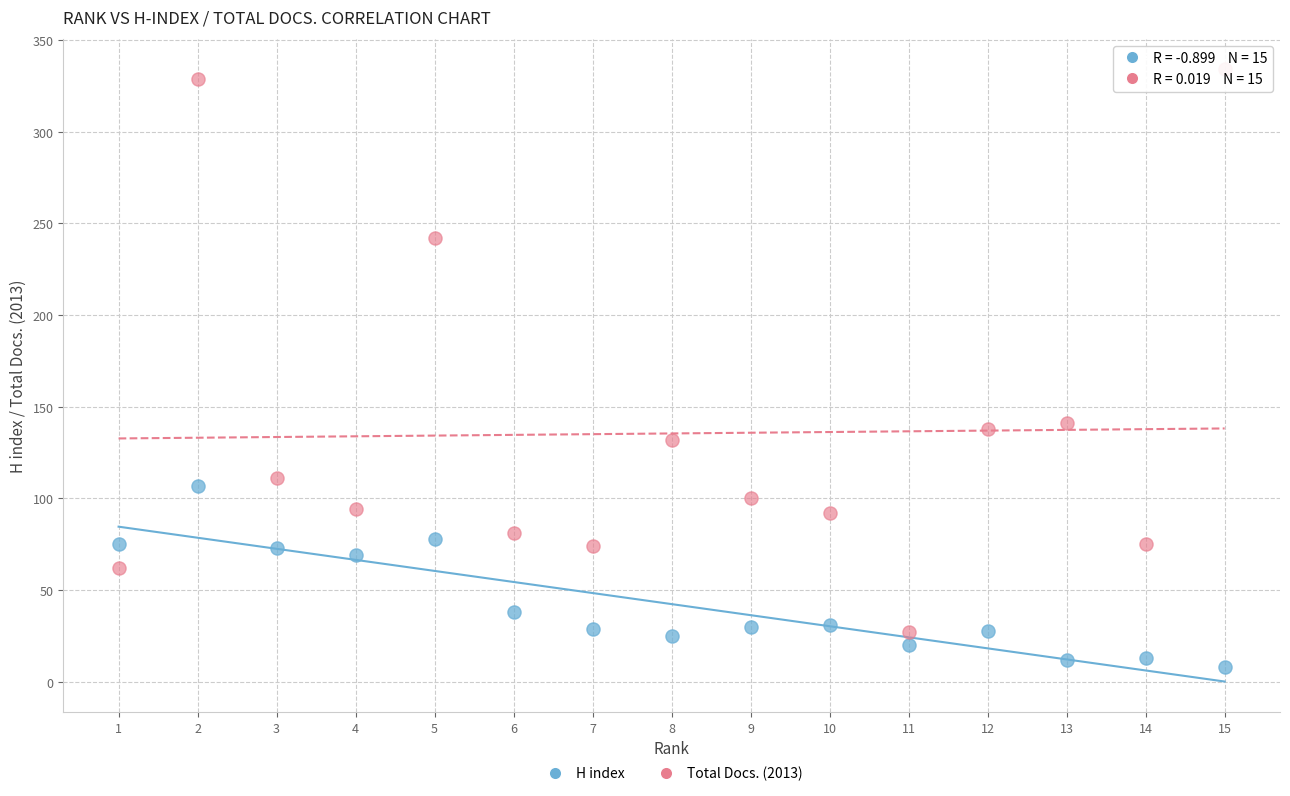

What are all the series names shown in the legend?

H index, Total Docs. (2013)